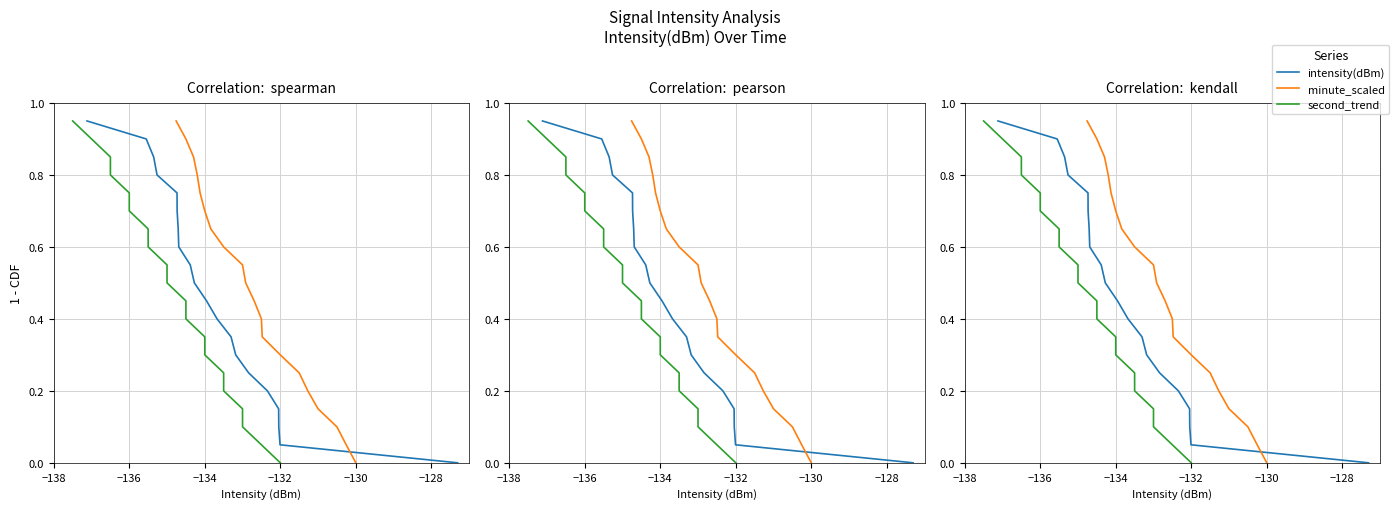

True or false: intensity(dBm) and second_trend intersect in this chart.

False